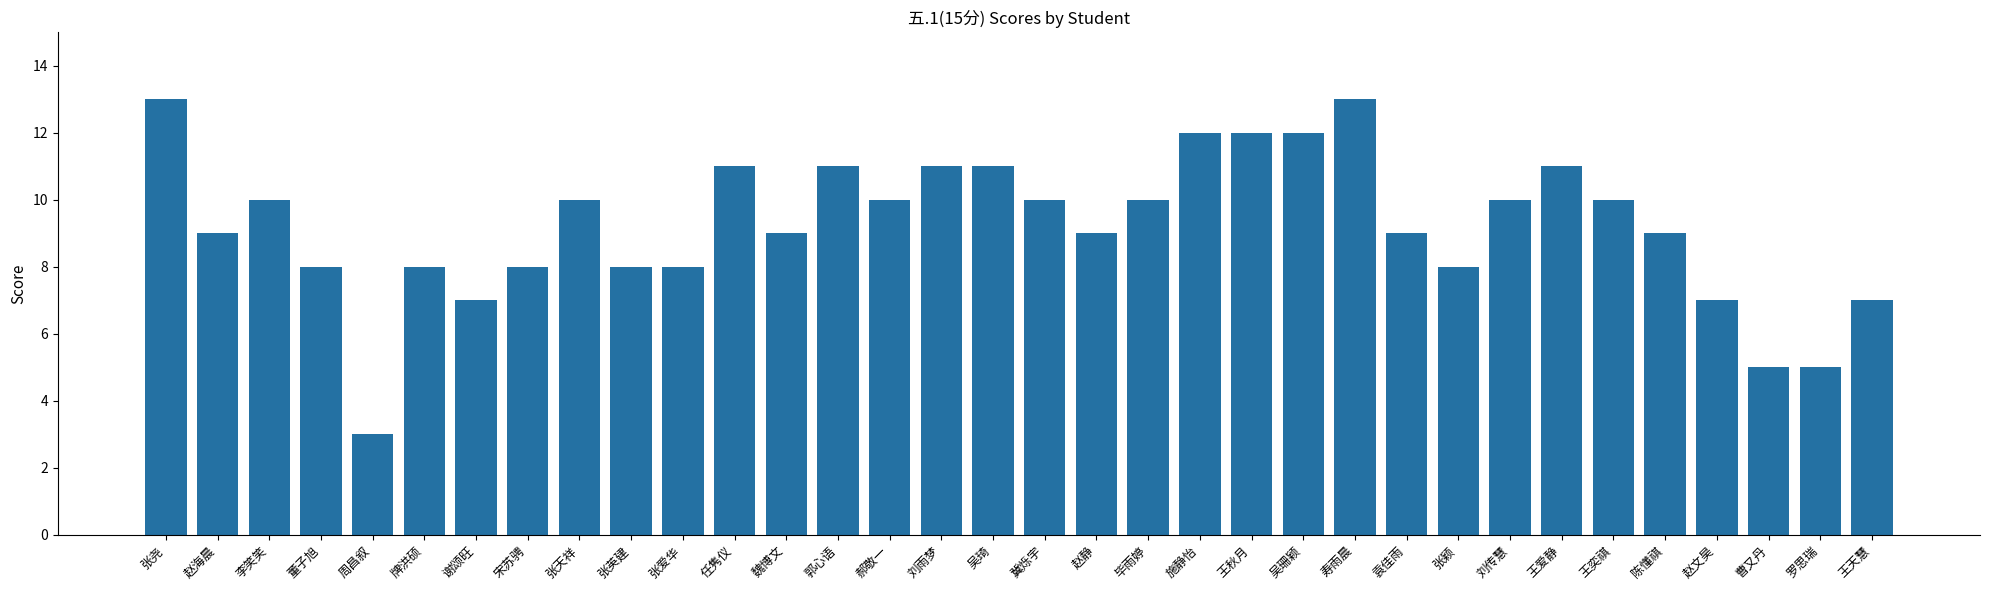

What is the change in value from 王秋月 to 曹又丹?

-7